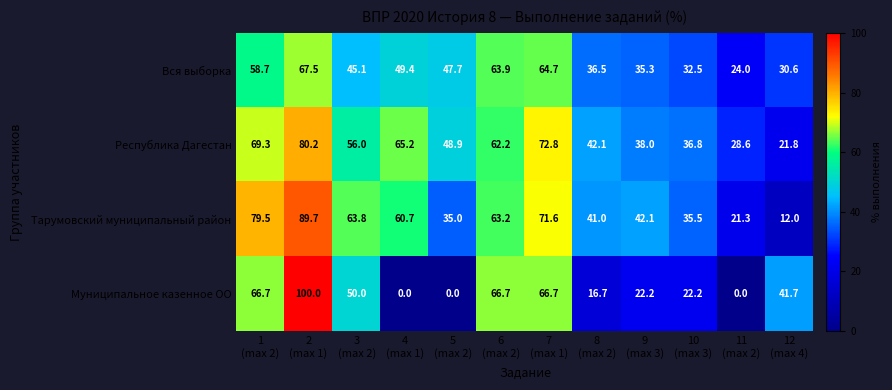

Which series has the widest spread of values?

Муниципальное казенное ОО